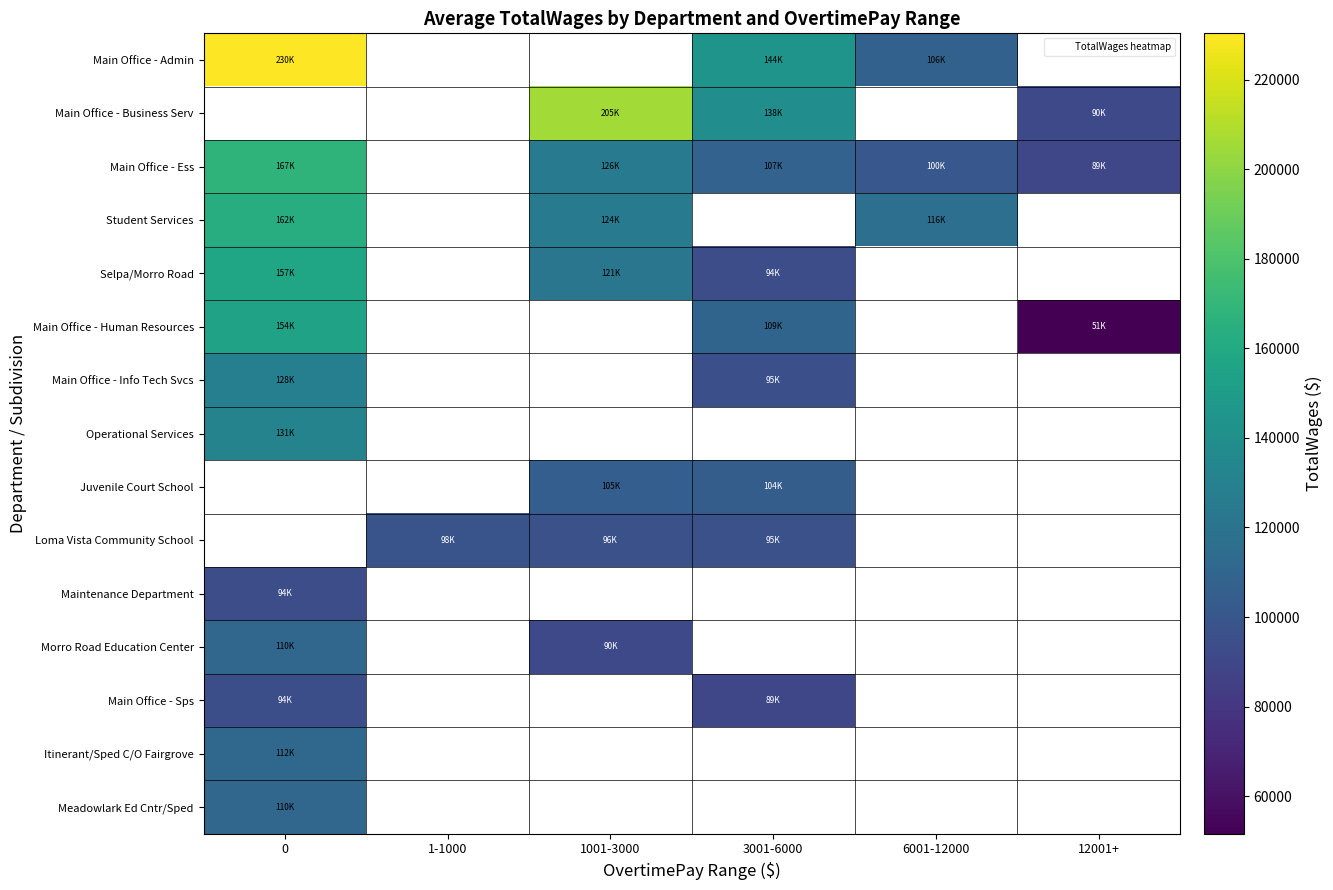

Count the number of categories in the chart.

6